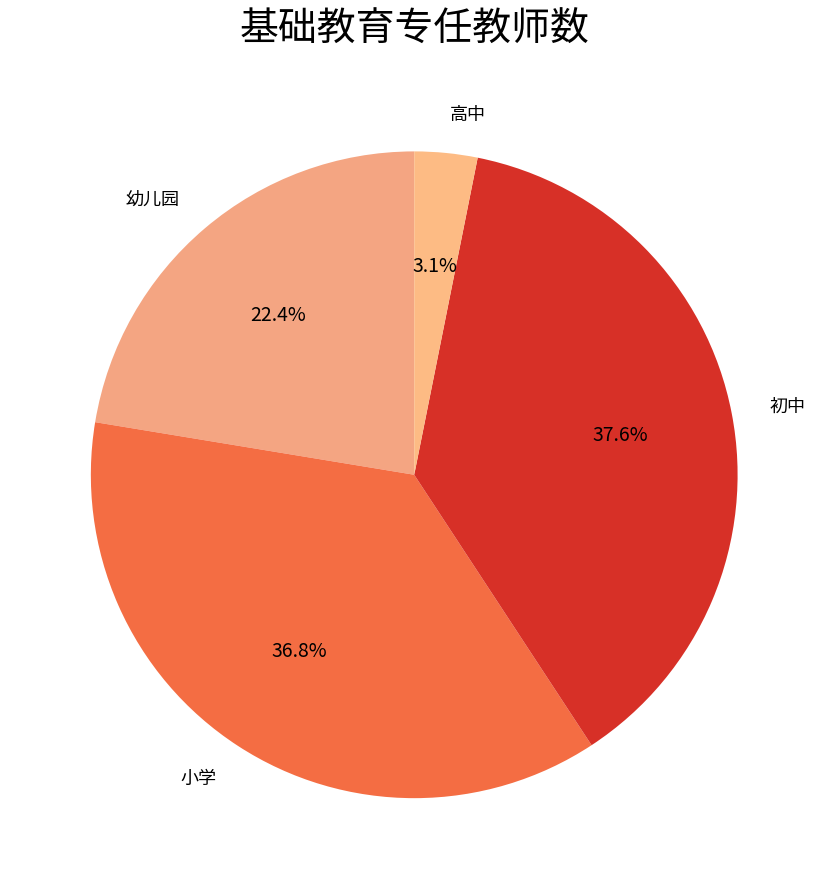

How many segments does this pie chart have?

4